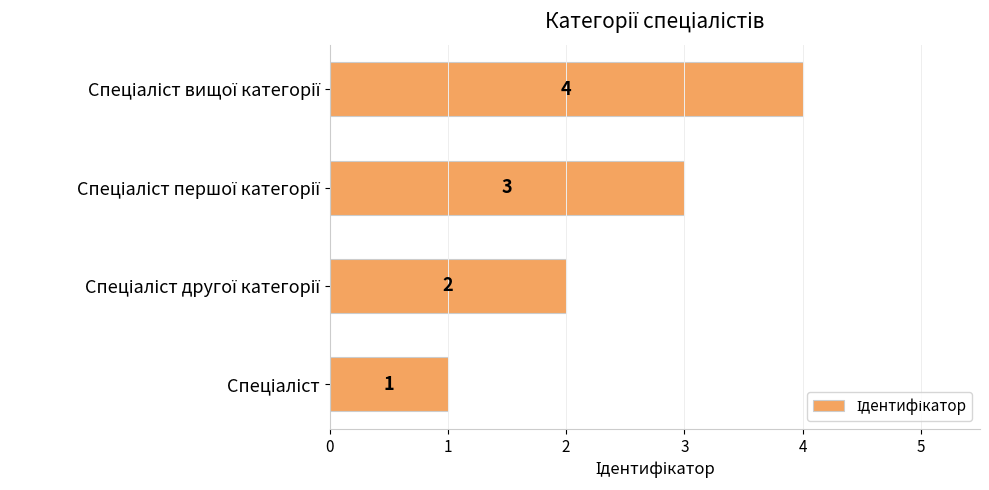

What is the greatest value displayed?

4